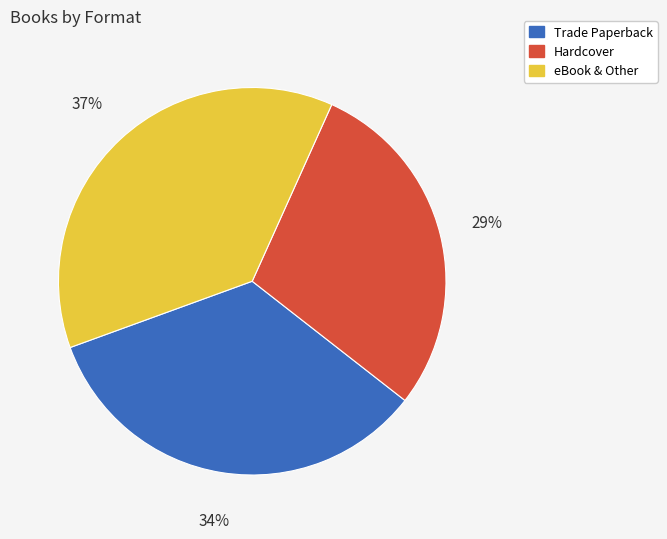

To the nearest percent, what portion does Hardcover represent?

29%